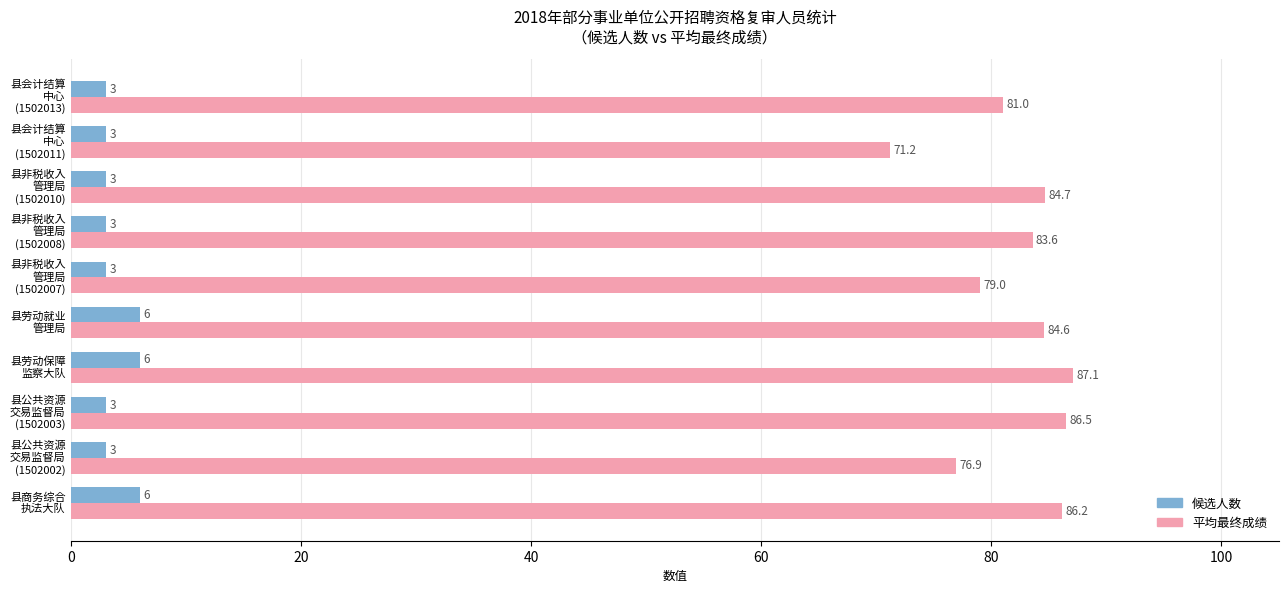

What is the lowest value of the 平均最终成绩 series?

71.2